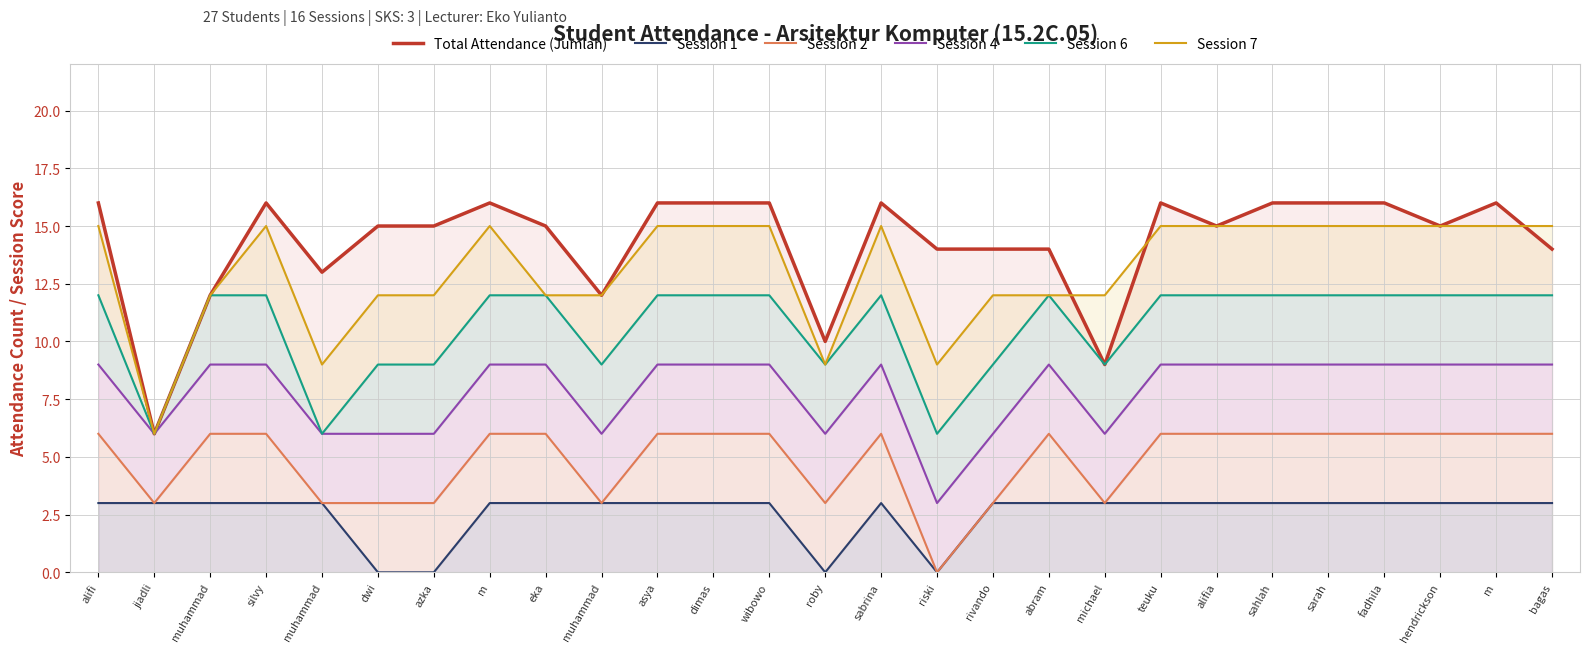

What is the difference between the Session 6 values at muhammad and muhammad?

3